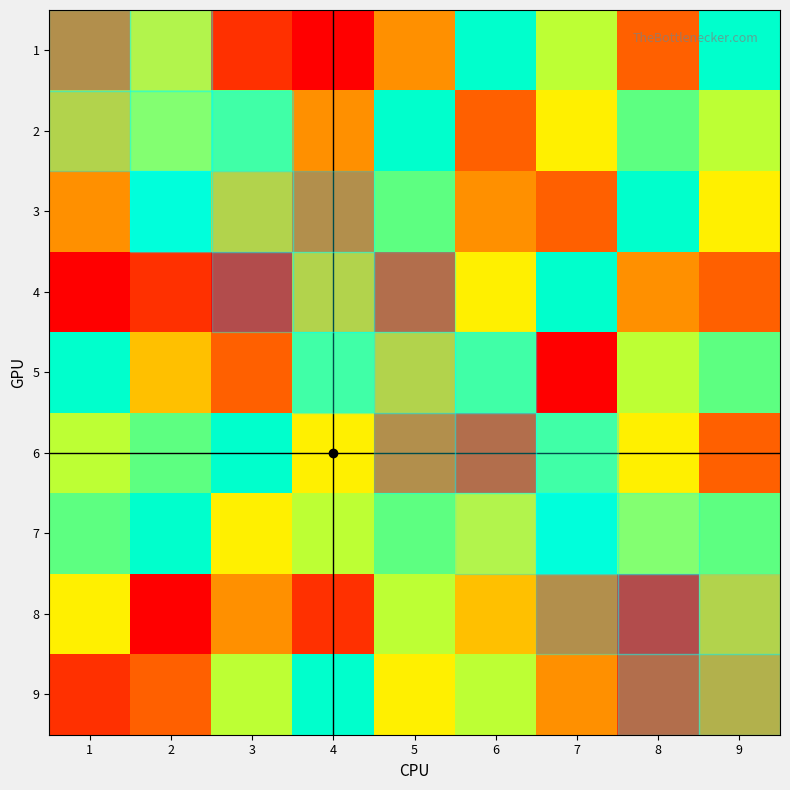

At which category is the sum across all series the highest?

9